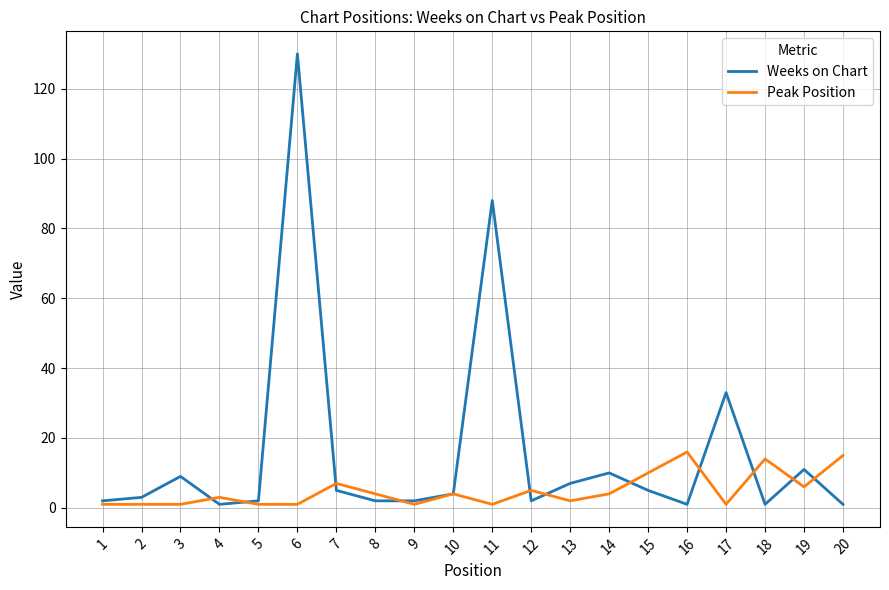

At which label does Weeks on Chart reach its peak?

6